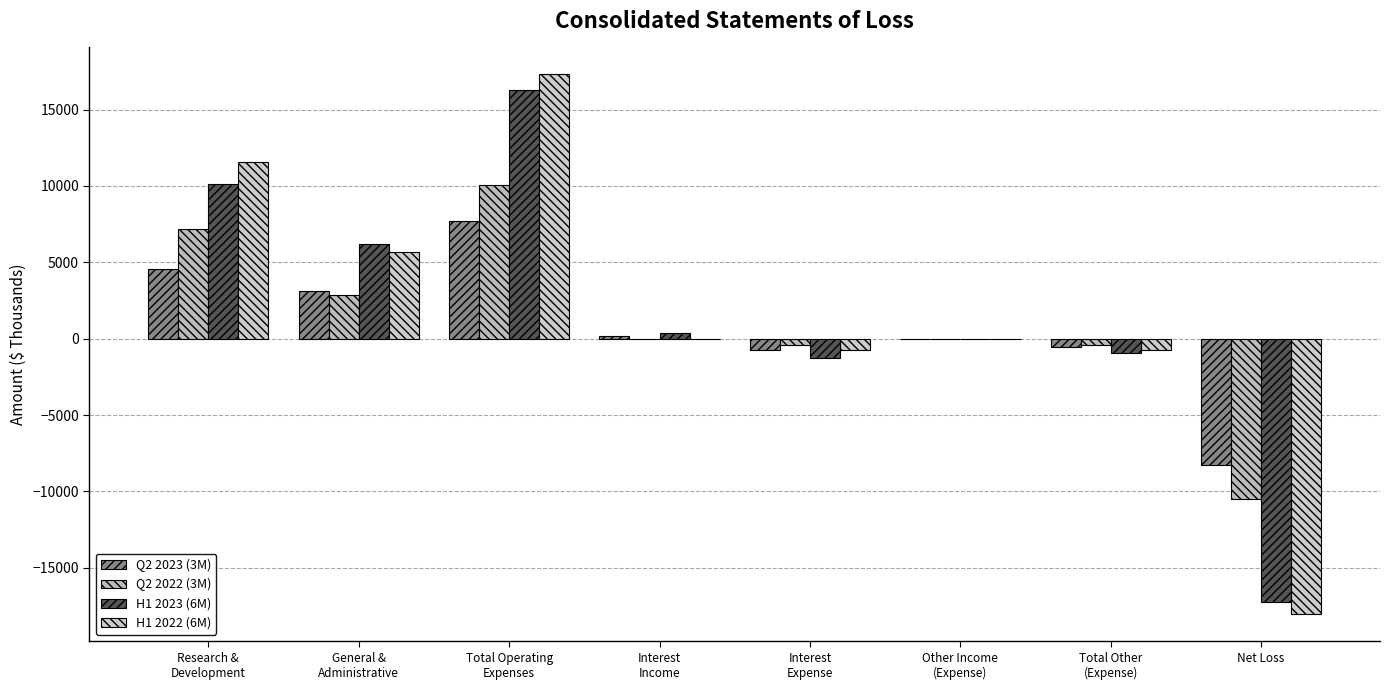

At which label is Q2 2023 (3M) closest to -262?

Other Income
(Expense)